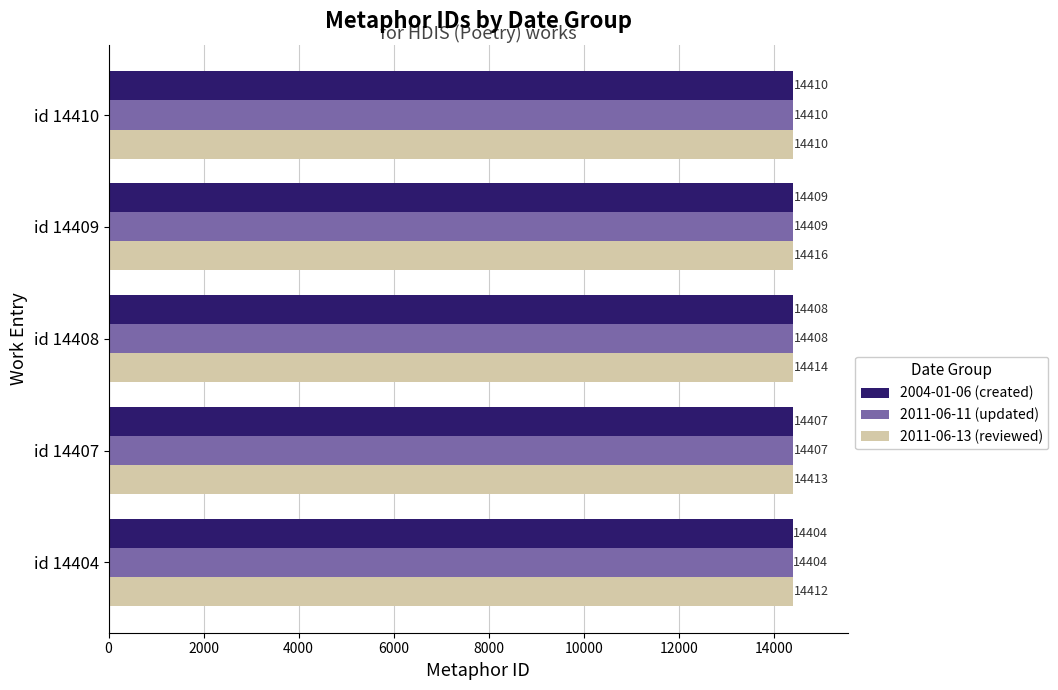

What is the sum of all 2011-06-13 (reviewed) values?

72065